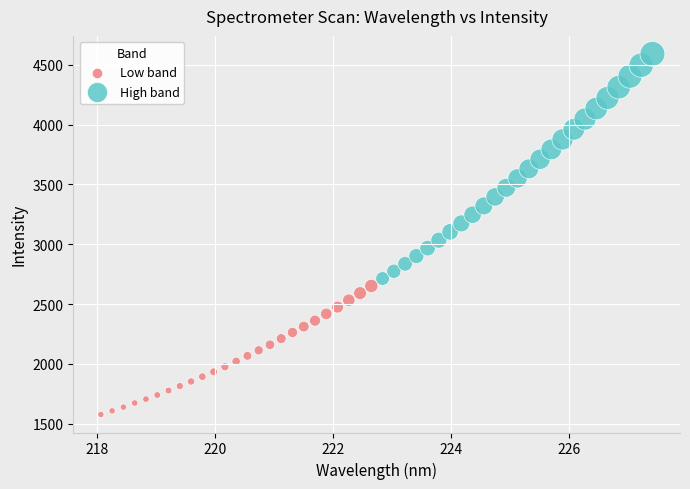

Which series has the widest spread of Y values?

High band